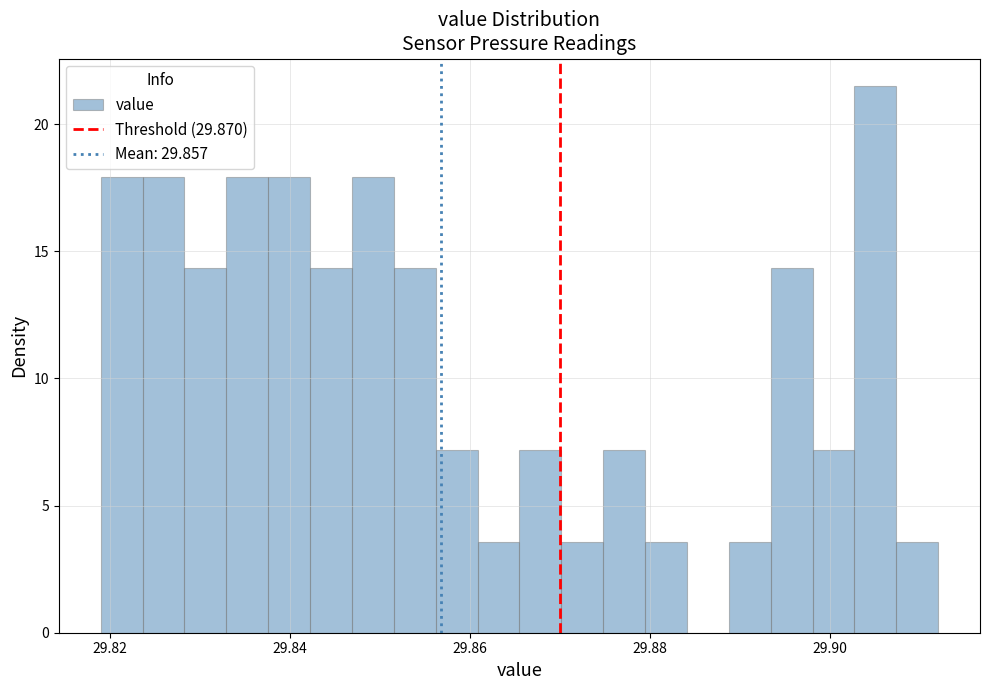

Around what value on the x-axis is the tallest bar? Give the approximate position of its centre, as read against the axis.

29.906